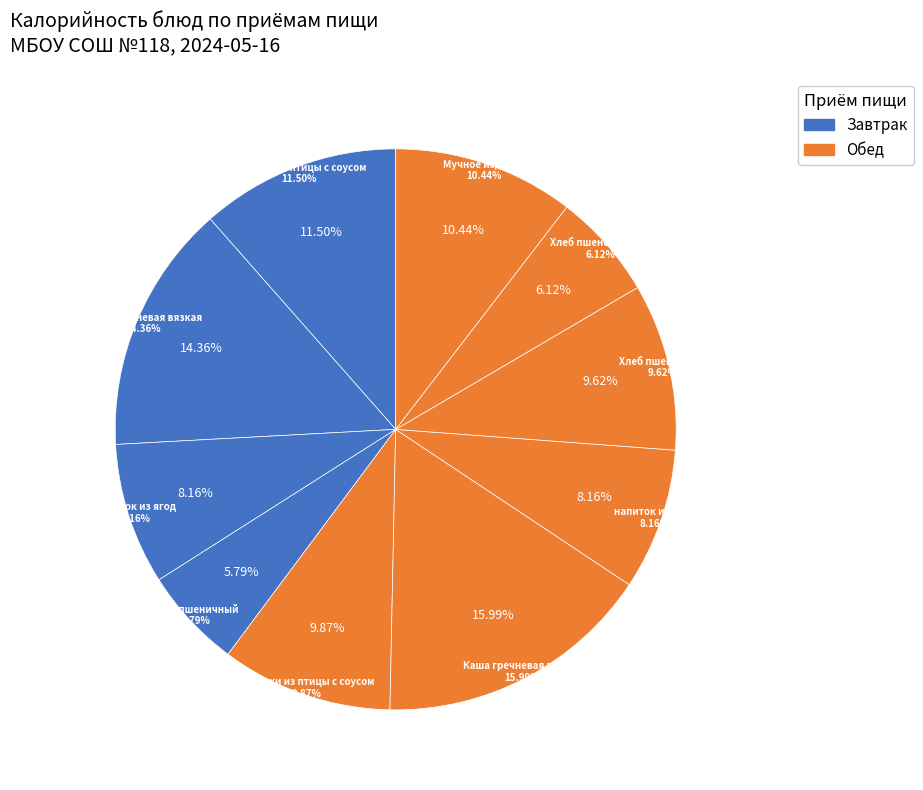

The Биточки из птицы с соусом (Обед) slice represents 21% of the pie. True or false?

False